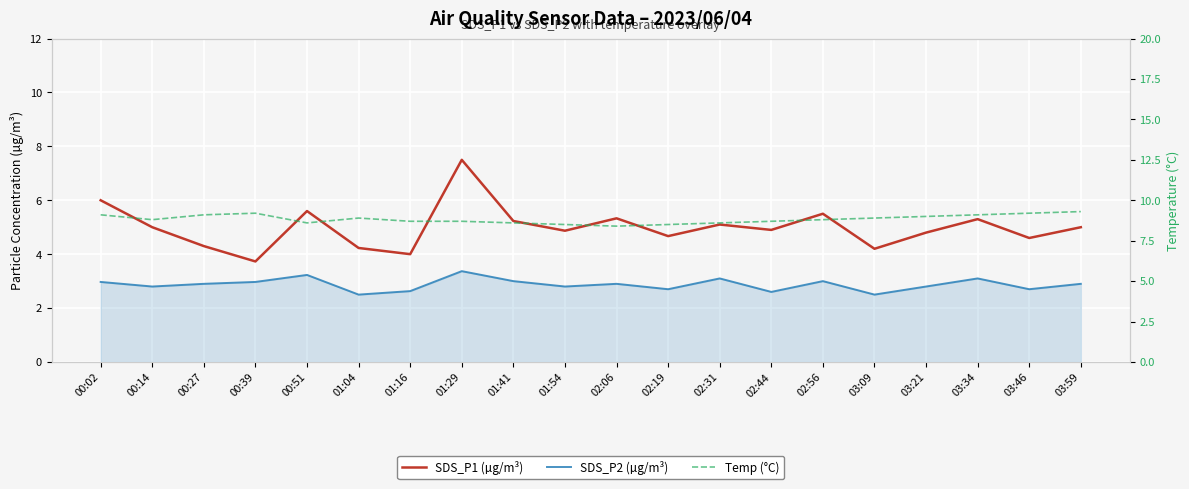

Reading left to right, extract all data points from this chart.

SDS_P1 (µg/m³): 6.0	5.0	4.3	3.7	5.6	4.2	4.0	7.5	5.2	4.9	5.3	4.7	5.1	4.9	5.5	4.2	4.8	5.3	4.6	5.0
SDS_P2 (µg/m³): 3.0	2.8	2.9	3.0	3.2	2.5	2.6	3.4	3.0	2.8	2.9	2.7	3.1	2.6	3.0	2.5	2.8	3.1	2.7	2.9
Temp (°C): 9.1	8.8	9.1	9.2	8.6	8.9	8.7	8.7	8.6	8.5	8.4	8.5	8.6	8.7	8.8	8.9	9.0	9.1	9.2	9.3